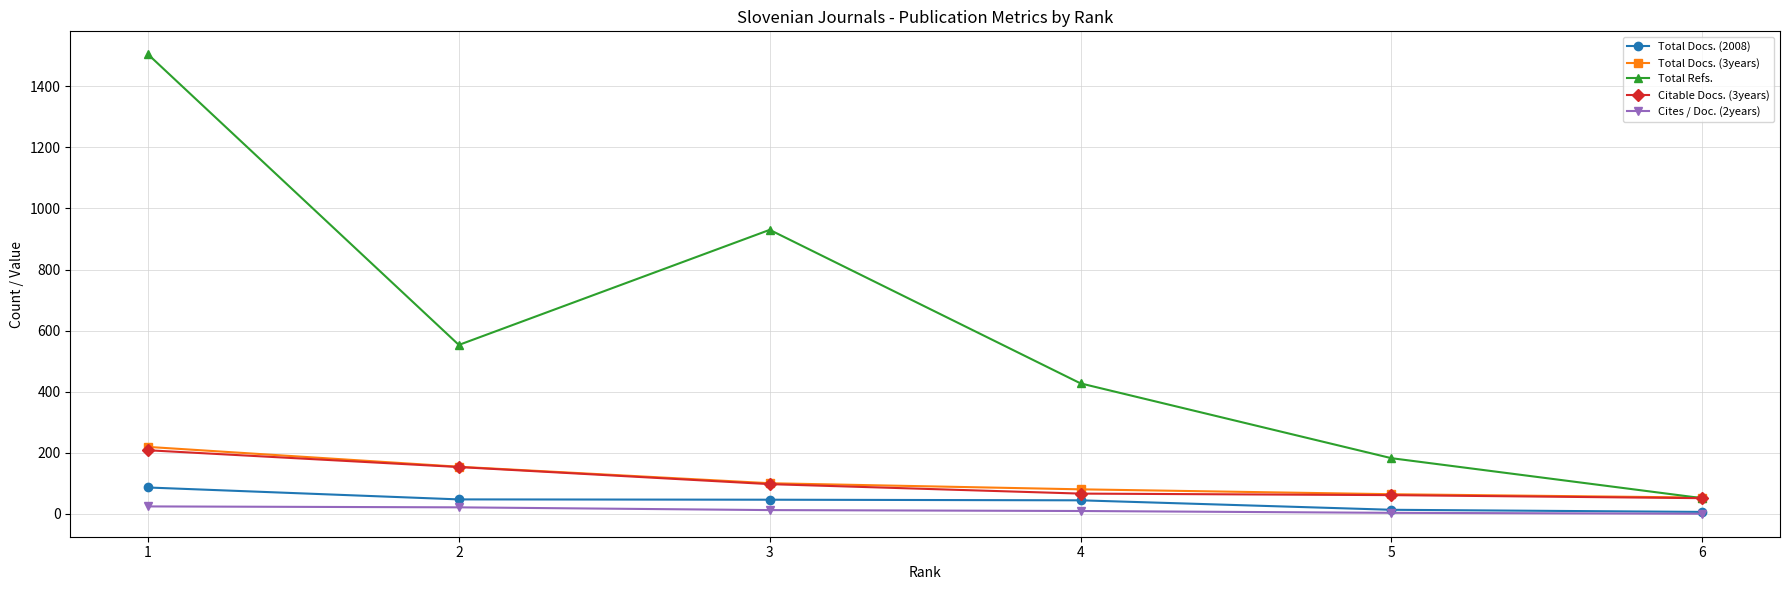

How many data points does each series have?

6